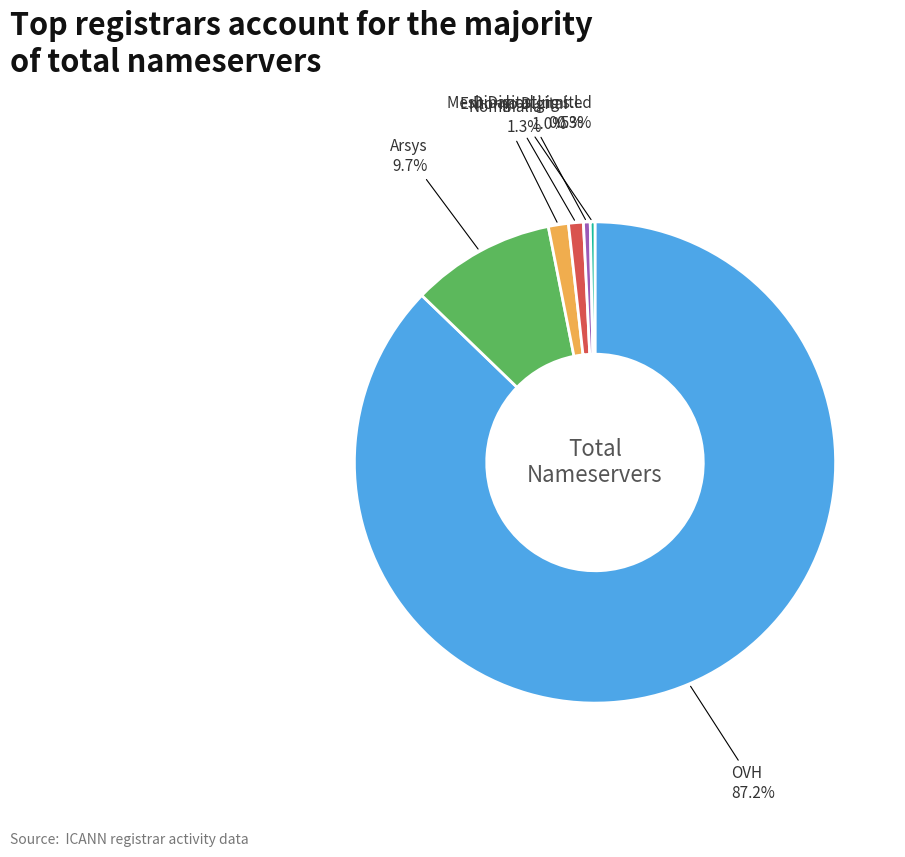

How many slices are in this pie chart?

6